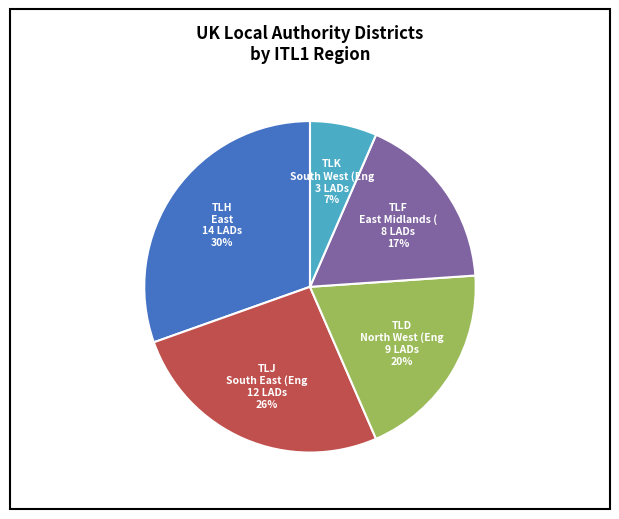

Is there any slice that represents more than half of the pie?

No